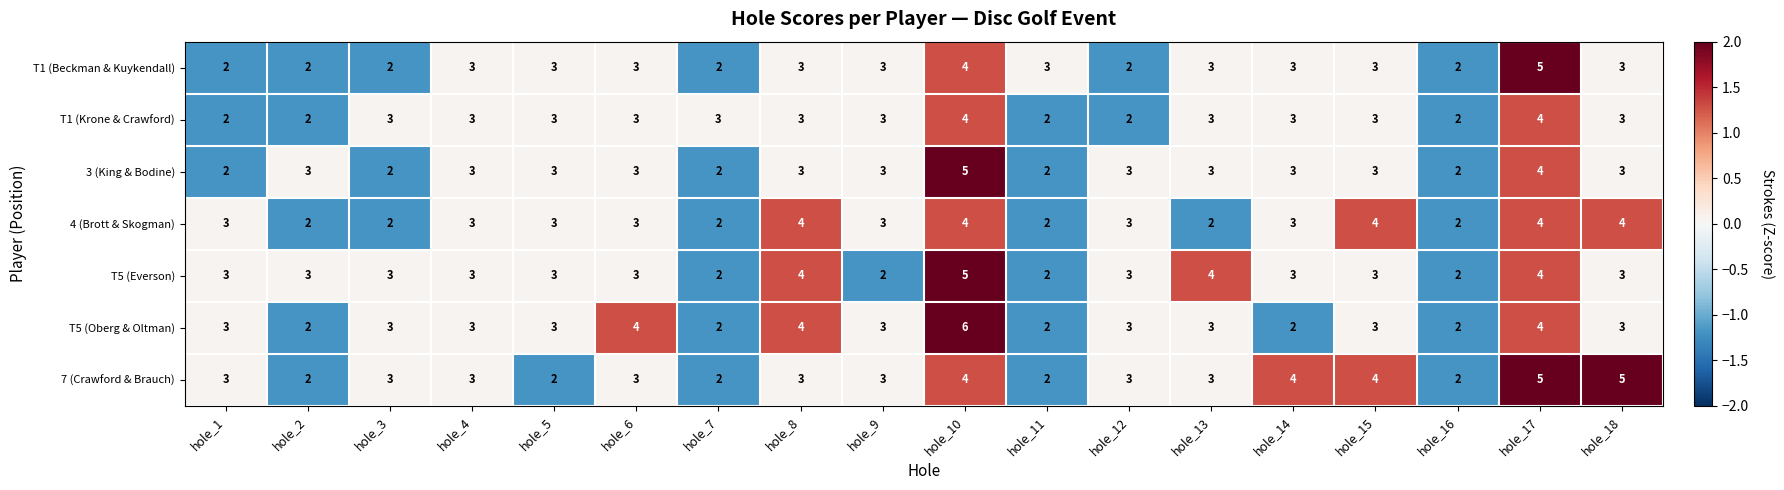

The value of 4 (Brott & Skogman) at hole_9 is 2. True or false?

False